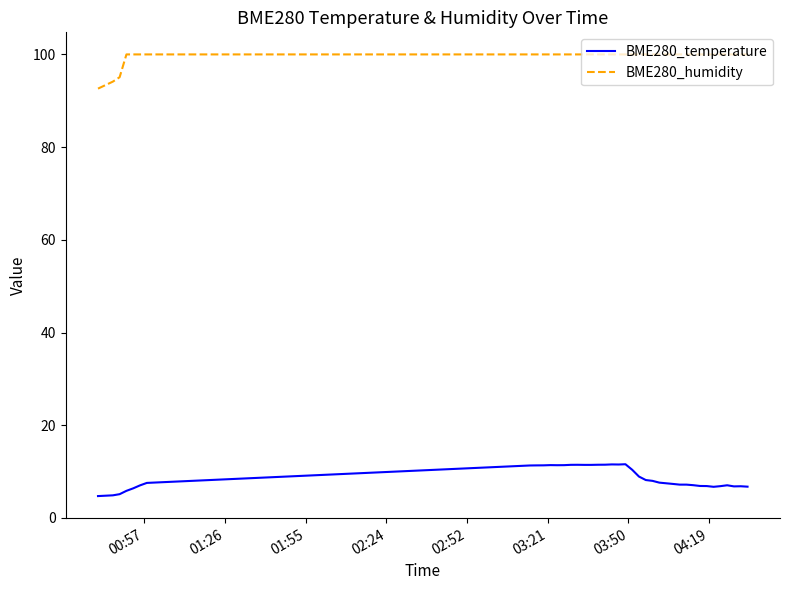

At how many categories does at least one series exceed 83?

40